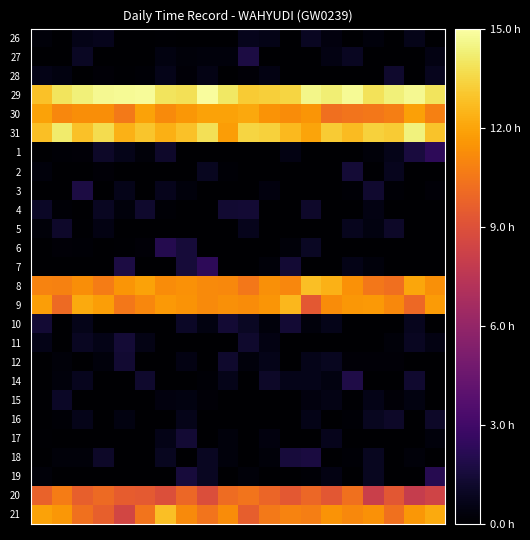

Reading left to right, what are all the values shown in this chart?

26: 0.2	0.0	0.6	0.8	0.0	0.0	0.1	0.0	0.0	0.0	0.7	0.6	0.1	0.9	0.4	0.0	0.3	0.0	0.7	0.0
27: 0.0	0.0	1.0	0.0	0.0	0.0	0.4	0.3	0.3	0.3	1.7	0.0	0.0	0.0	0.5	0.9	0.0	0.0	0.0	0.5
28: 0.6	0.4	0.0	0.2	0.1	0.2	0.7	0.2	0.5	0.1	0.2	0.5	0.0	0.0	0.0	0.0	0.0	1.2	0.0	0.8
29: 12.8	13.9	14.3	14.6	14.7	14.8	13.9	13.8	14.9	14.0	13.2	13.3	13.4	14.6	14.3	14.7	13.8	14.3	14.7	13.9
30: 11.9	11.0	11.3	11.3	10.6	11.9	11.2	11.6	11.9	11.9	12.1	11.5	11.2	11.5	10.2	10.4	10.5	10.8	11.9	10.8
31: 12.8	14.2	12.8	13.7	12.4	13.0	12.4	12.8	13.8	11.7	13.5	13.3	12.6	12.0	13.2	12.7	13.3	13.1	14.4	12.9
1: 0.0	0.1	0.2	1.1	0.7	0.3	1.2	0.0	0.0	0.0	0.0	0.0	0.5	0.0	0.0	0.0	0.3	0.7	1.6	2.3
2: 0.3	0.0	0.0	0.2	0.0	0.0	0.0	0.0	0.9	0.1	0.0	0.0	0.0	0.0	0.0	1.4	0.1	0.8	0.0	0.0
3: 0.0	0.0	1.7	0.0	0.7	0.0	0.7	0.3	0.0	0.0	0.0	0.4	0.0	0.0	0.0	0.1	1.3	0.1	0.0	0.2
4: 1.0	0.2	0.0	0.9	0.3	1.2	0.1	0.0	0.0	1.3	1.4	0.0	0.0	1.2	0.0	0.0	0.5	0.0	0.0	0.0
5: 0.3	1.1	0.1	0.5	0.0	0.0	0.0	0.0	0.0	0.0	0.7	0.0	0.0	0.0	0.0	0.8	0.4	1.1	0.0	0.0
6: 0.0	0.2	0.1	0.0	0.1	0.2	2.0	1.5	0.0	0.0	0.0	0.0	0.3	1.0	0.0	0.0	0.0	0.0	0.0	0.0
7: 0.0	0.0	0.0	0.0	1.7	0.0	0.0	1.5	2.3	0.0	0.0	0.3	1.4	0.0	0.0	0.6	0.3	0.0	0.0	0.0
8: 10.9	10.9	11.3	10.7	11.5	11.9	11.2	11.4	11.2	11.1	10.5	11.4	11.0	12.8	12.4	11.4	10.5	10.2	12.1	11.3
9: 11.8	10.0	12.2	11.8	10.5	11.0	11.6	11.5	11.2	11.3	11.2	11.5	12.6	9.4	11.2	11.6	11.7	11.1	10.0	11.7
10: 1.4	0.0	0.7	0.0	0.0	0.0	0.0	1.0	0.5	1.4	0.9	0.4	1.4	0.4	0.7	0.0	0.1	0.0	0.8	0.0
11: 0.6	0.0	0.9	0.6	1.5	0.6	0.0	0.0	0.0	0.0	1.2	0.5	0.0	0.0	0.0	0.0	0.0	0.2	0.9	0.5
12: 0.0	0.2	0.1	0.3	1.3	0.0	0.0	0.5	0.0	1.2	0.3	0.7	0.0	0.7	0.9	0.2	0.2	0.2	0.0	0.0
14: 0.0	0.3	0.8	0.0	0.0	1.2	0.0	0.0	0.2	0.7	0.0	1.1	0.7	0.7	0.4	1.9	0.0	0.0	1.3	0.0
15: 0.1	1.0	0.0	0.0	0.0	0.0	0.4	0.4	0.2	0.0	0.0	0.0	0.0	0.4	0.6	0.1	0.6	0.2	0.4	0.0
16: 0.0	0.2	0.7	0.0	0.4	0.0	0.0	0.7	0.0	0.0	0.0	0.0	0.0	0.6	0.0	0.2	0.9	1.1	0.0	1.1
17: 0.1	0.0	0.0	0.0	0.0	0.0	0.6	1.4	0.0	0.3	0.0	0.4	0.0	0.0	0.7	0.0	0.0	0.0	0.0	0.3
18: 0.0	0.3	0.3	1.1	0.0	0.0	0.9	0.0	0.9	0.3	0.0	0.3	1.6	1.7	0.1	0.1	0.9	0.0	0.3	0.0
19: 0.3	0.0	0.0	0.0	0.0	0.0	0.0	1.5	0.9	0.0	0.3	0.0	0.0	0.1	0.5	0.0	0.9	0.0	0.0	2.1
20: 9.7	10.7	9.6	10.0	9.5	9.4	8.9	9.9	8.9	10.1	10.4	9.9	9.3	9.9	9.3	10.3	8.1	9.3	8.0	8.4
21: 11.9	11.6	10.3	9.6	8.5	10.4	12.8	11.2	10.4	11.2	9.6	10.6	10.9	10.8	11.5	11.1	11.4	10.3	11.6	12.1